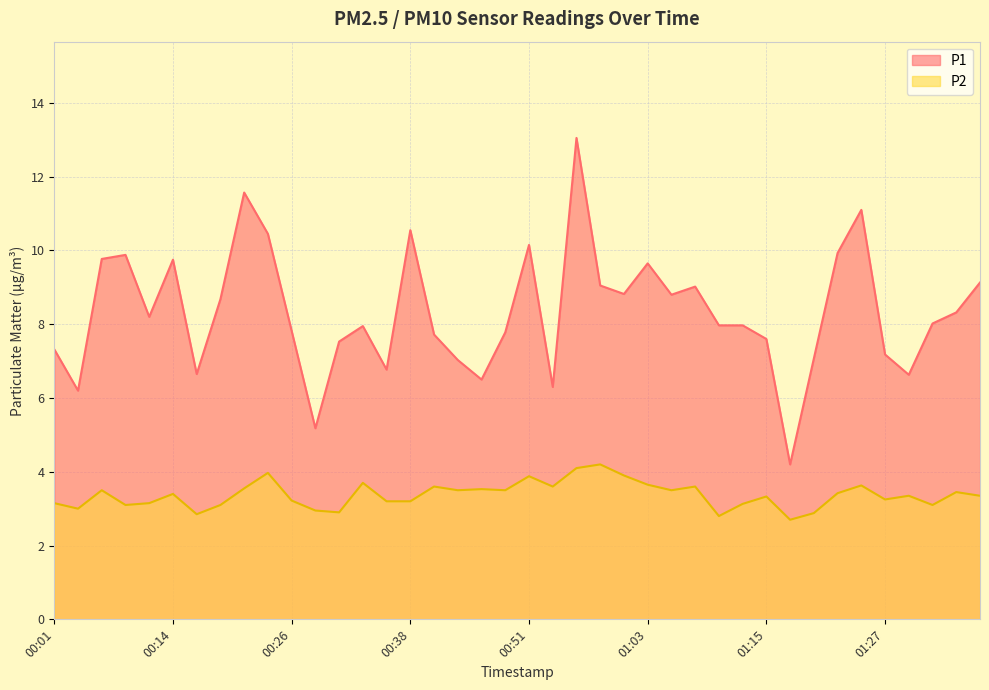

What is the sum of all P2 values?

134.9